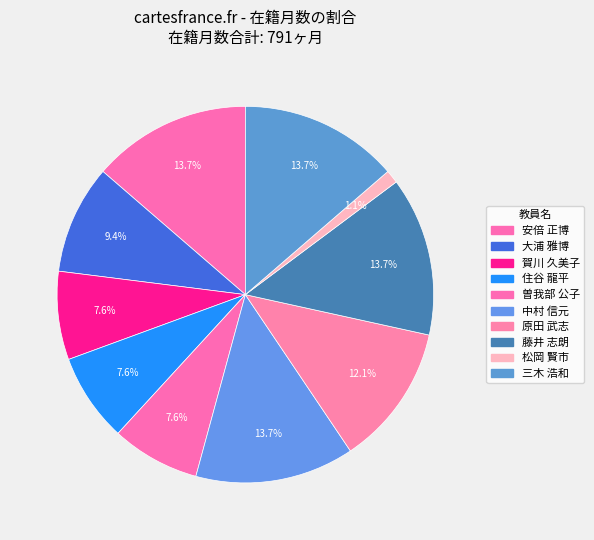

Between 曽我部 公子 and 大浦 雅博, which is larger?

大浦 雅博